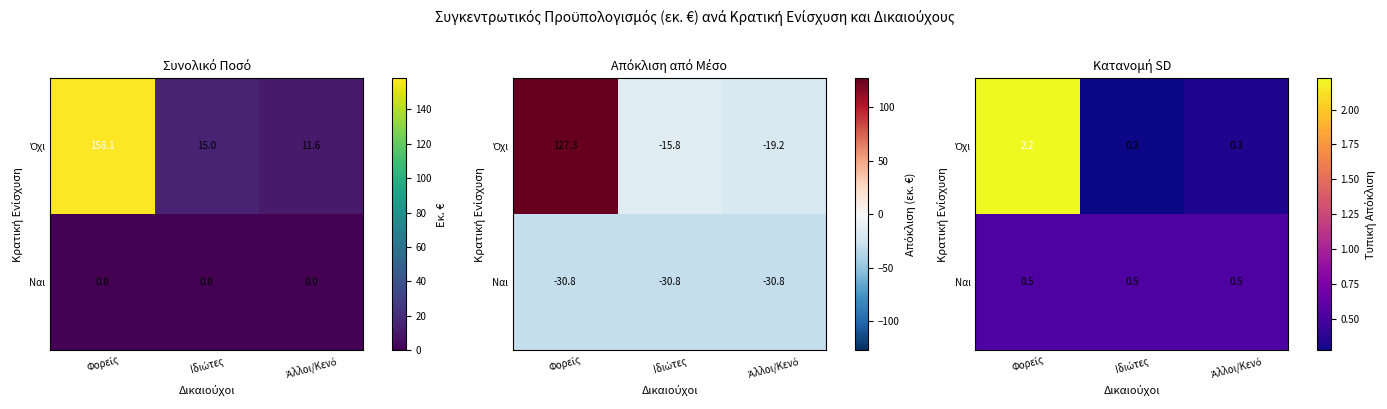

Which series has the widest spread of values?

Όχι